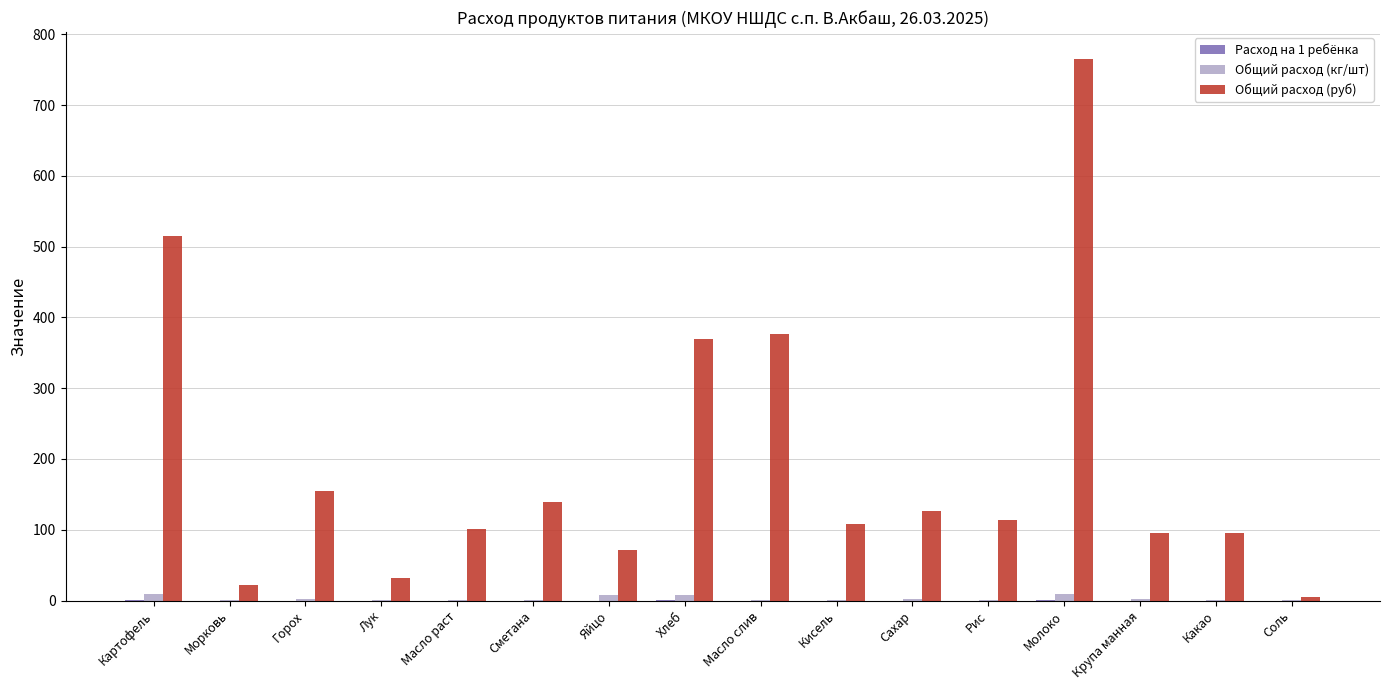

Which series changed the most between Горох and Соль?

Общий расход (руб)